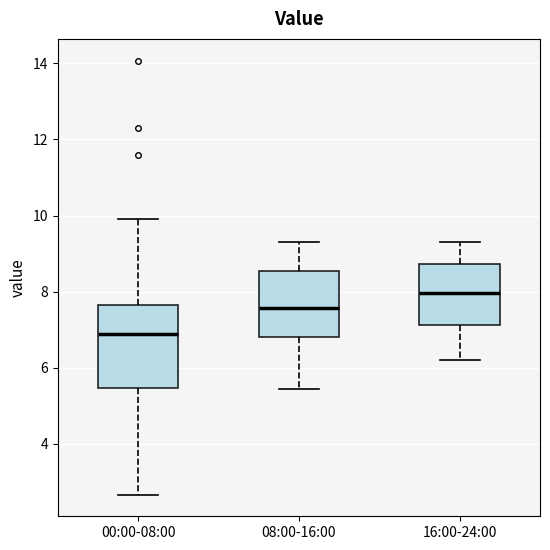

Which box is the tallest, from its lower edge to its upper edge?

00:00-08:00